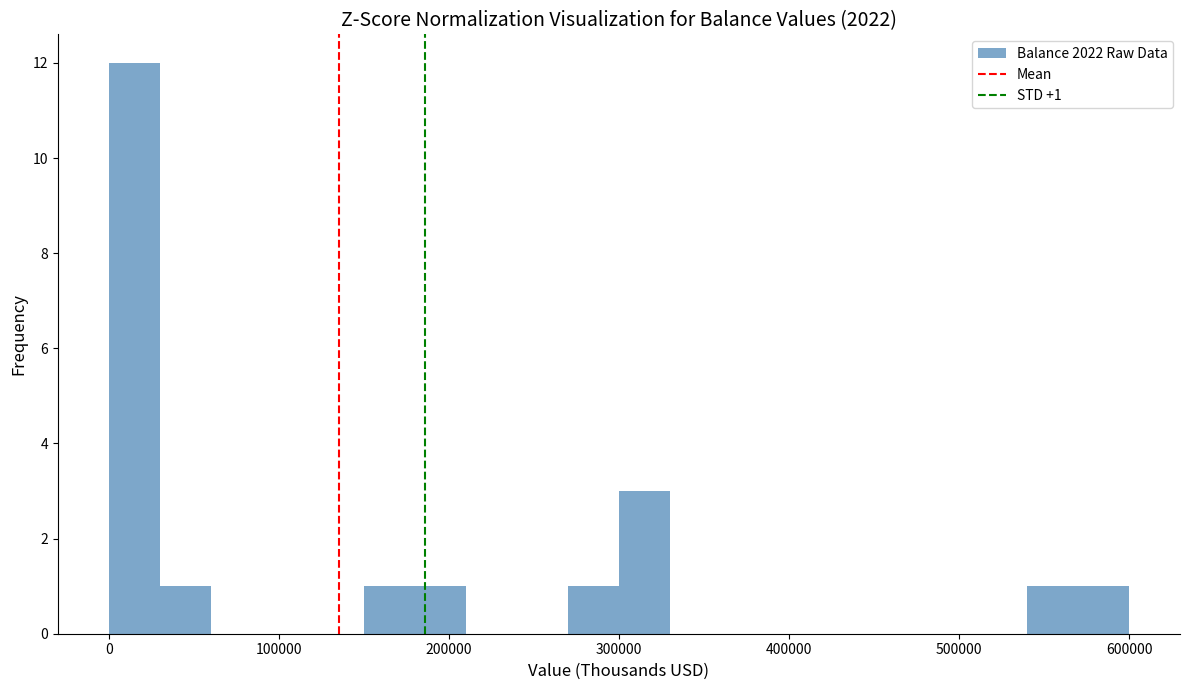

Read against the x-axis, roughly where is the centre of the tallest bar?

10000